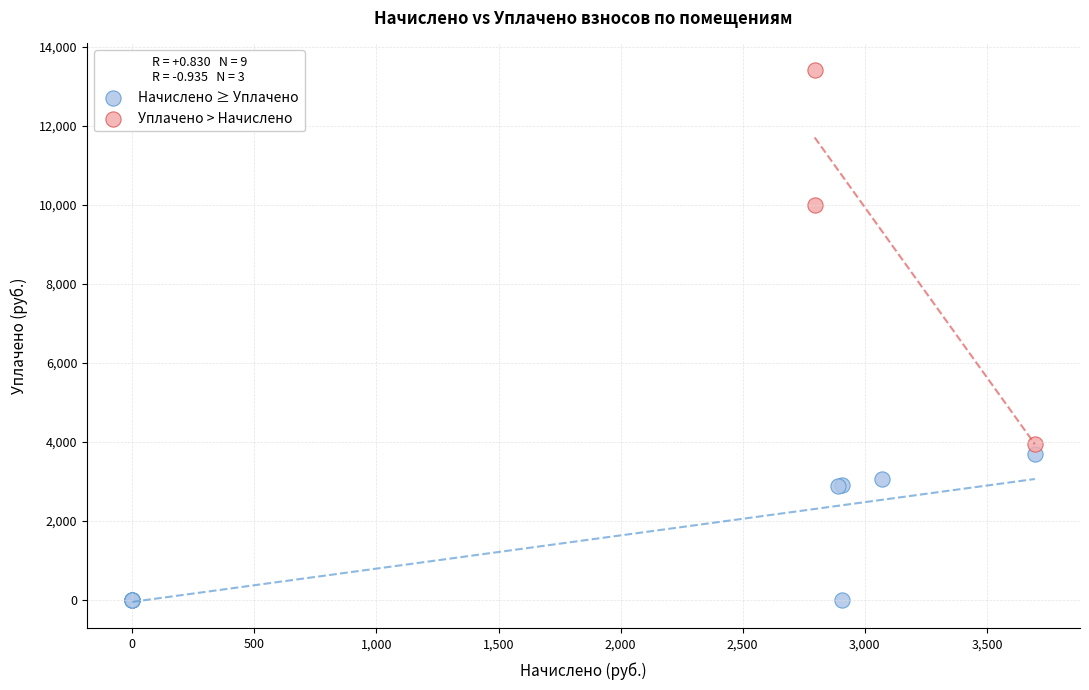

Which series contains the highest Y value?

Уплачено > Начислено